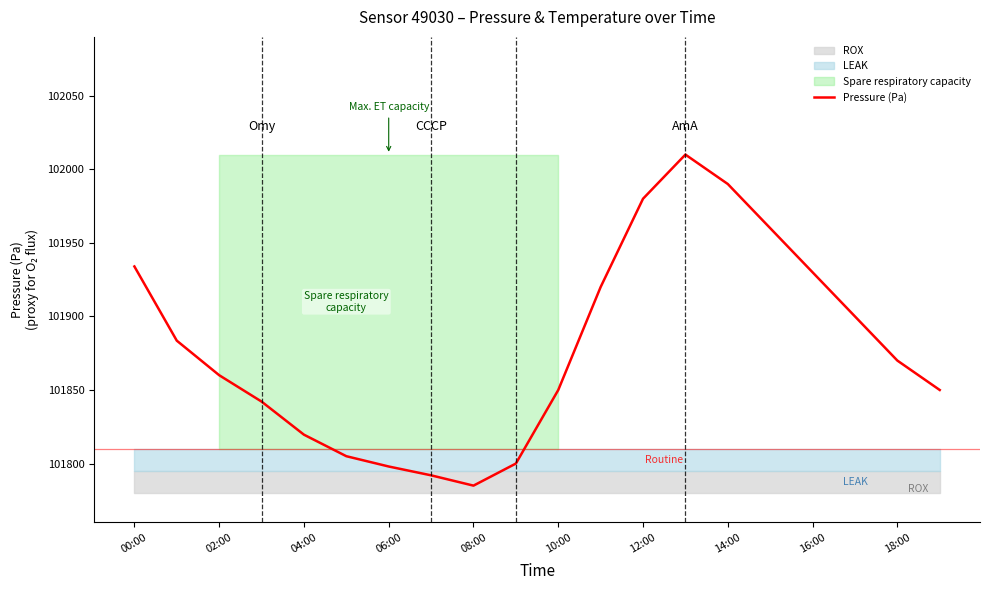

What is the average value?

101879.0